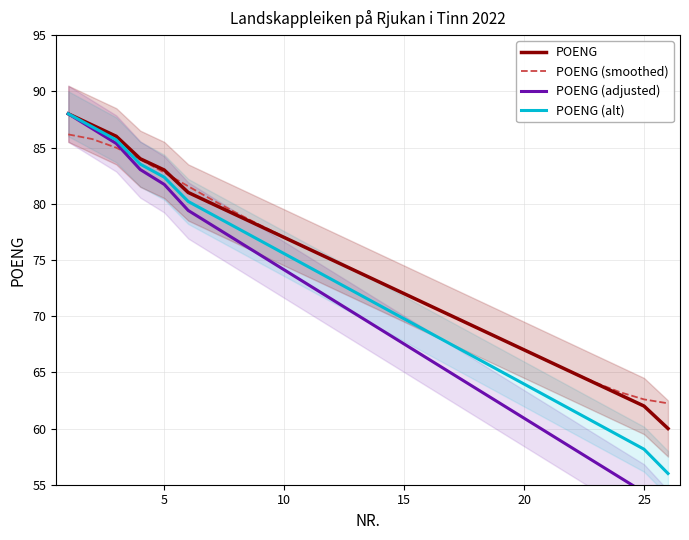

How many data points in POENG are less than 74?

13